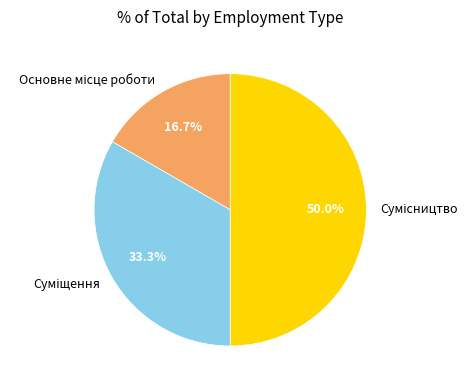

Count the number of slices in the pie.

3